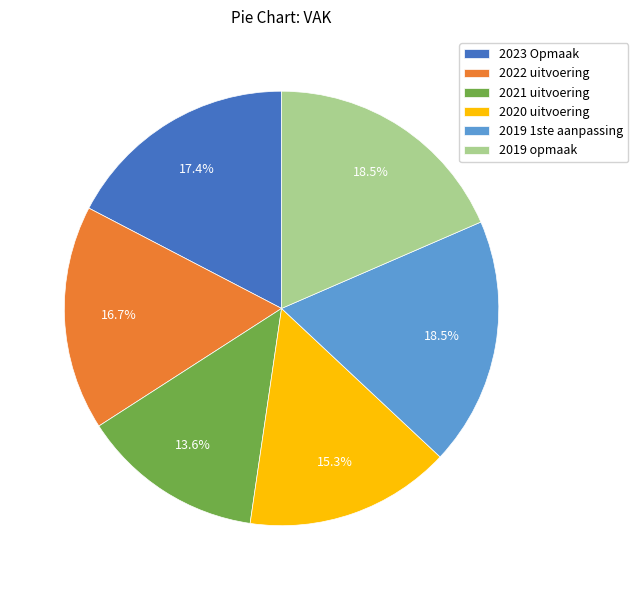

Which has a higher value, 2020 uitvoering or 2023 Opmaak?

2023 Opmaak